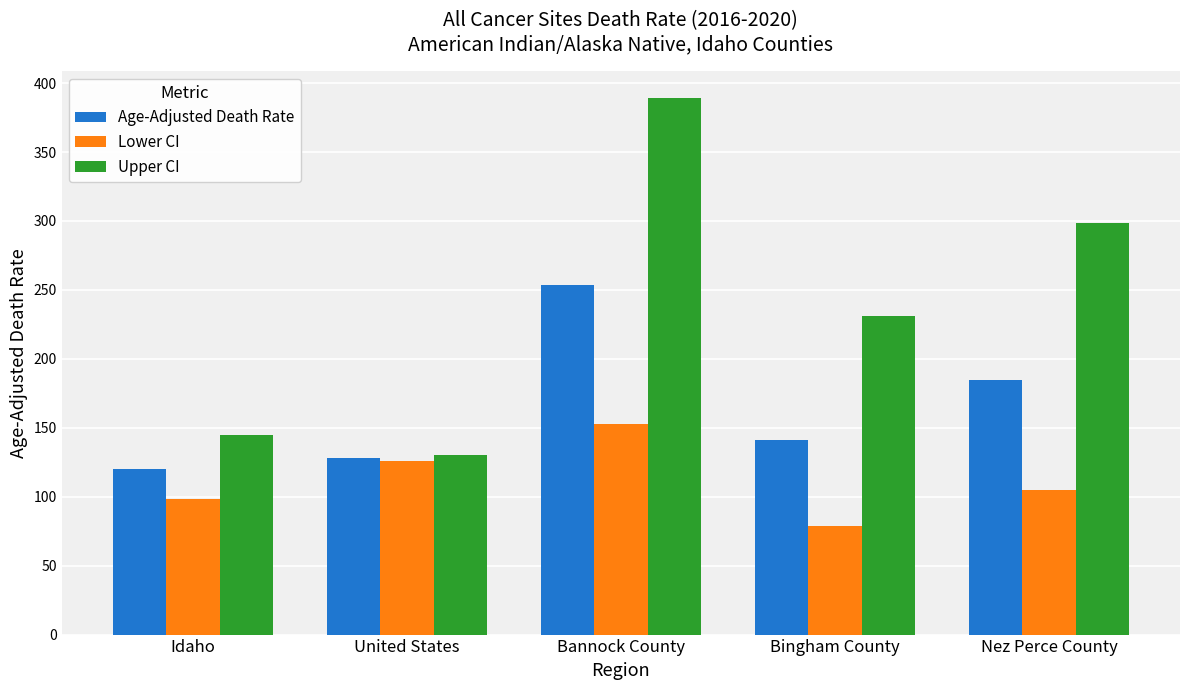

What is the difference between the maximum and minimum values in the Upper CI series?

259.1